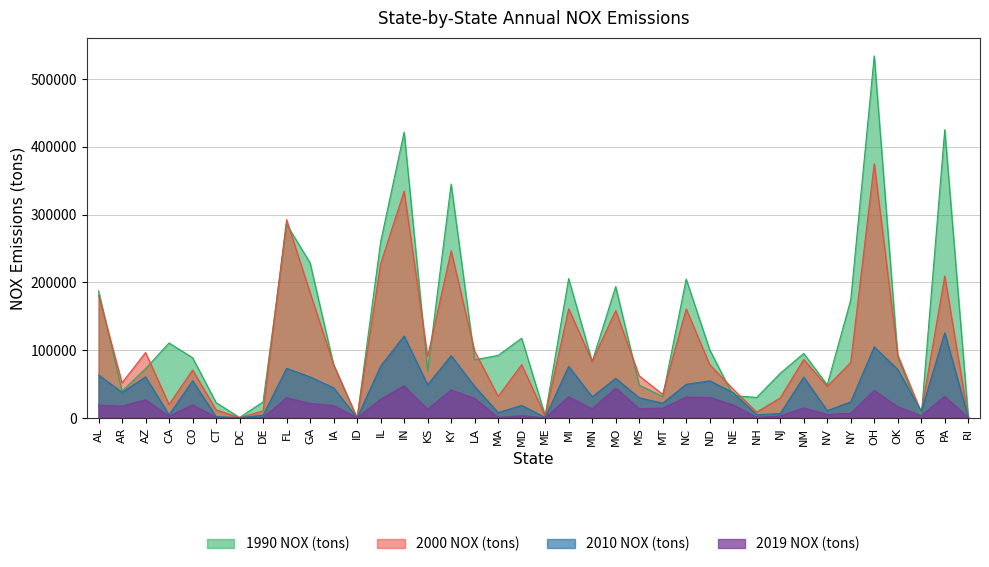

What is the difference between the 2010 NOX (tons) values at NE and OH?

67422